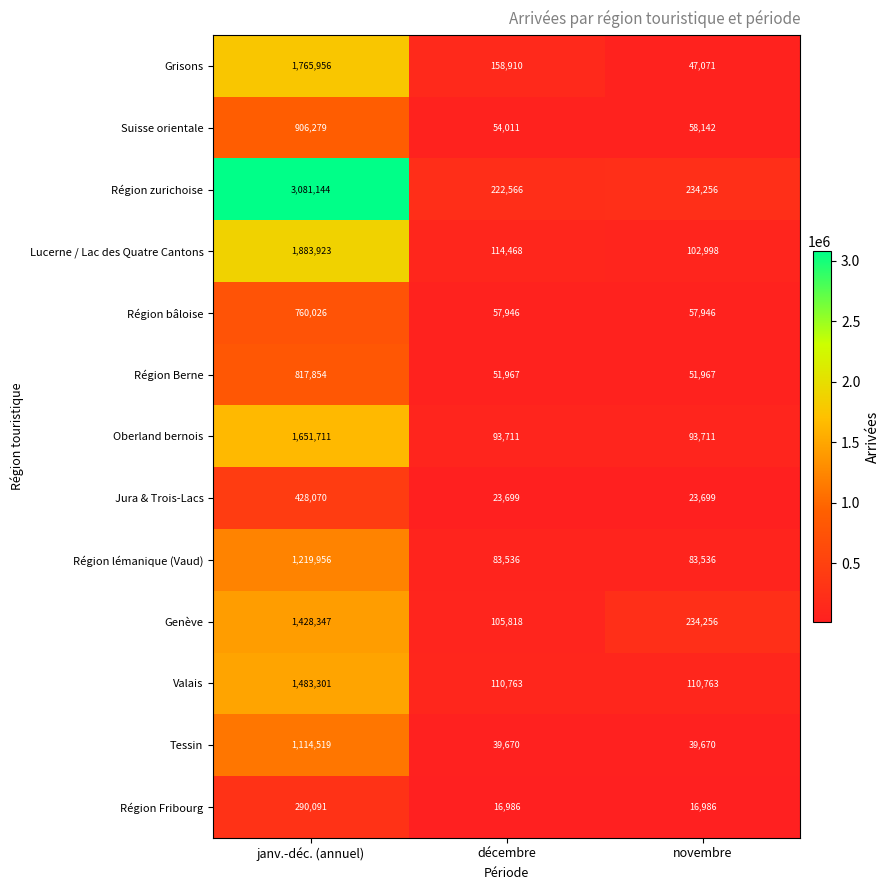

What is the sum of all Suisse orientale values?

1018432